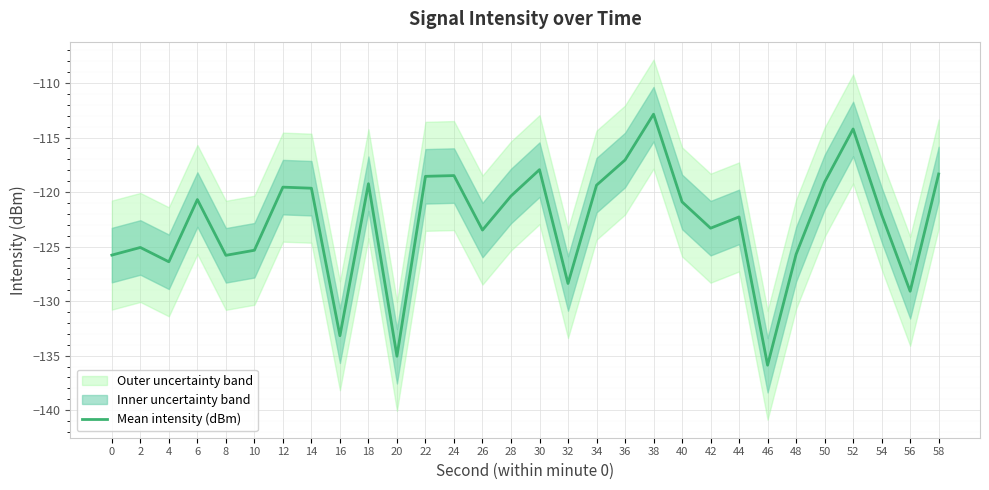

Reading left to right, transcribe all the data shown in this chart.

-125.8	-125.1	-126.4	-120.7	-125.8	-125.3	-119.5	-119.6	-133.2	-119.2	-135.1	-118.6	-118.5	-123.5	-120.4	-117.9	-128.4	-119.4	-117.1	-112.9	-120.9	-123.3	-122.3	-135.9	-125.7	-119.1	-114.2	-122.1	-129.1	-118.3